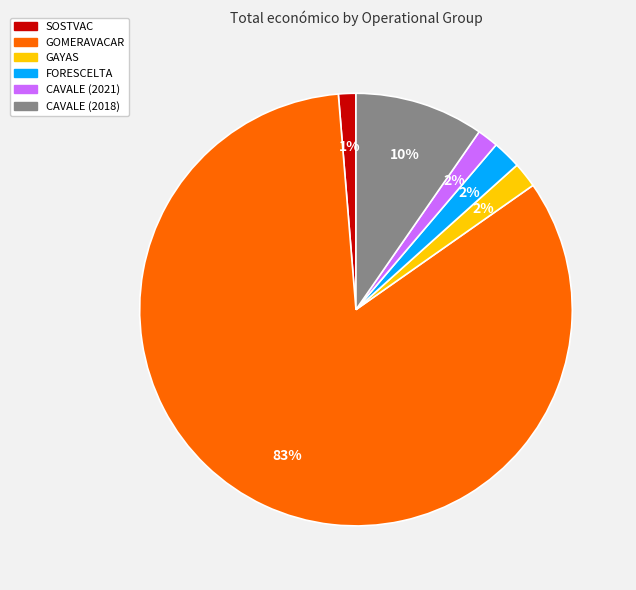

To the nearest percent, what percentage of the pie is CAVALE (2021)?

2%